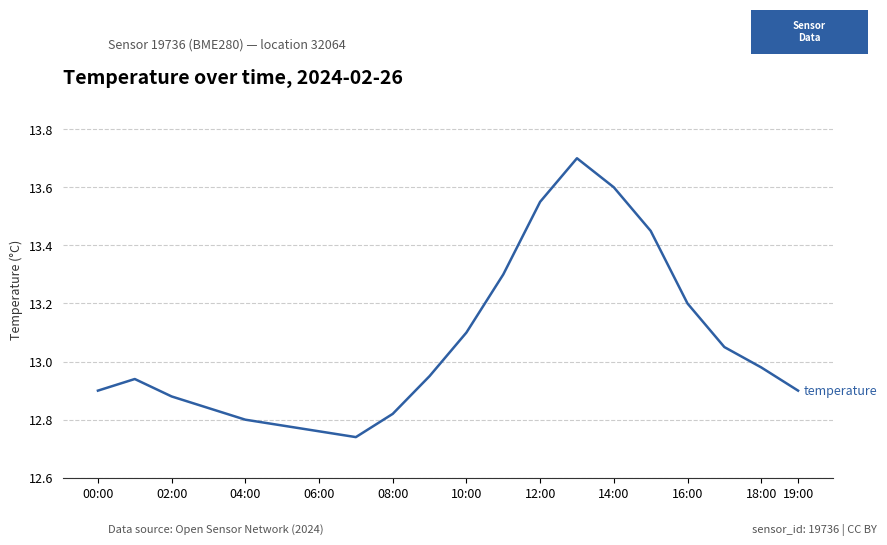

Does the chart have visible grid lines?

Yes